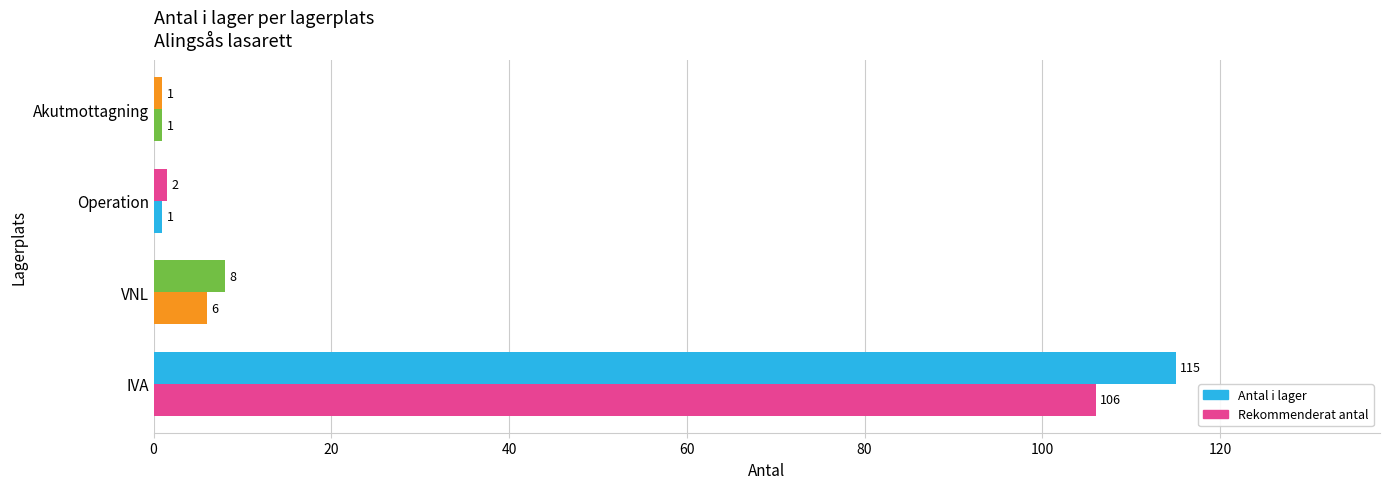

What is the lowest value of the Rekommenderat antal series?

1.0